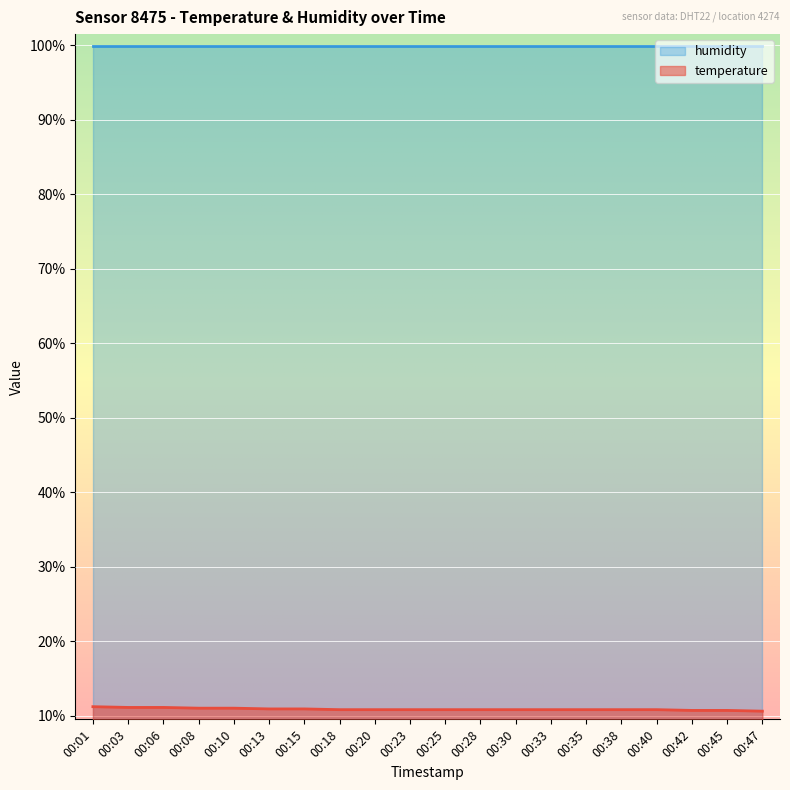

List the labels in order of value, smallest first.

00:47, 00:42, 00:45, 00:18, 00:20, 00:23, 00:25, 00:28, 00:30, 00:33, 00:35, 00:38, 00:40, 00:13, 00:15, 00:08, 00:10, 00:03, 00:06, 00:01